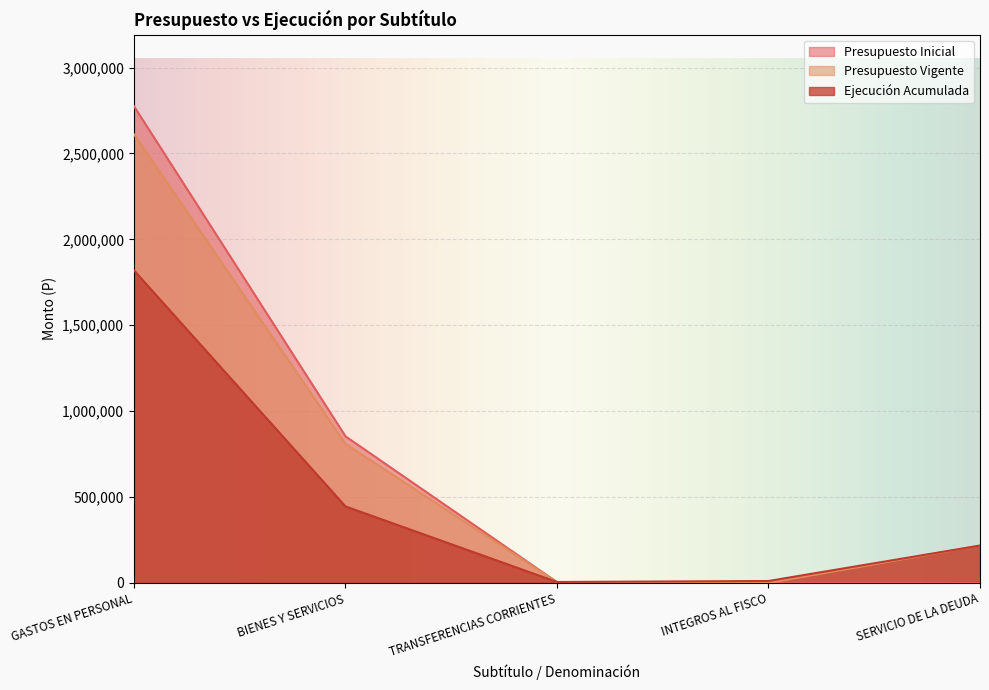

Reading right to left, what are all the values shown in this chart?

Presupuesto Inicial: 0	0	4985	853591	2775060
Presupuesto Vigente: 217750	0	4985	809542	2611832
Ejecución Acumulada: 217750	11532	5798	445651	1819420